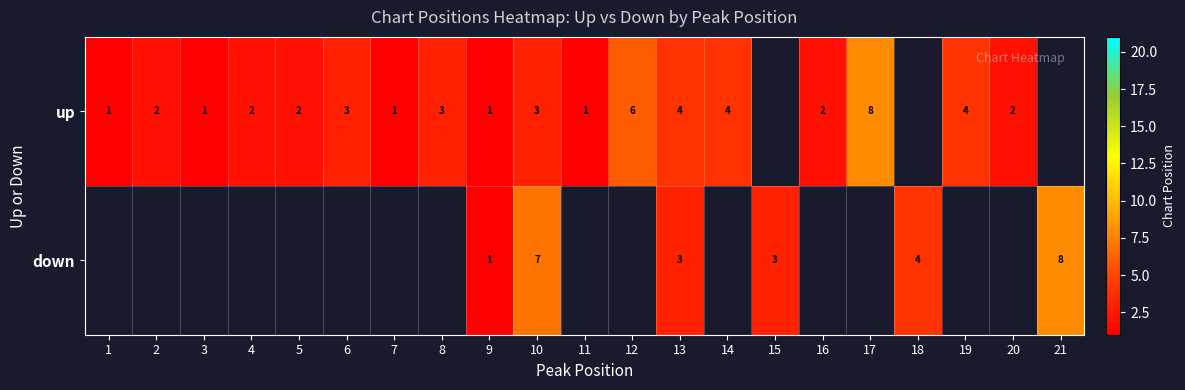

At how many categories does at least one series exceed 2?

11